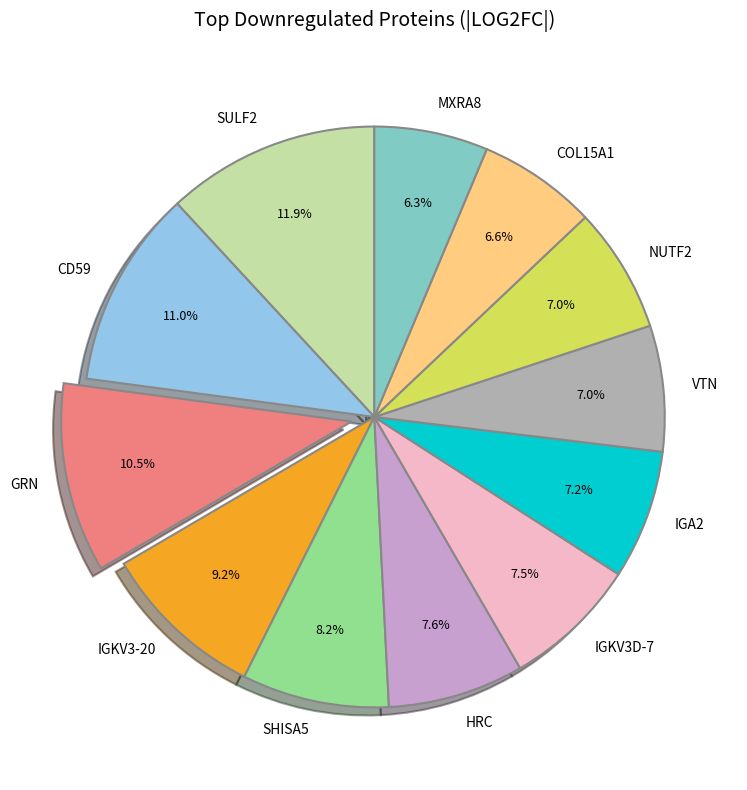

The MXRA8 slice represents 6% of the pie. True or false?

True